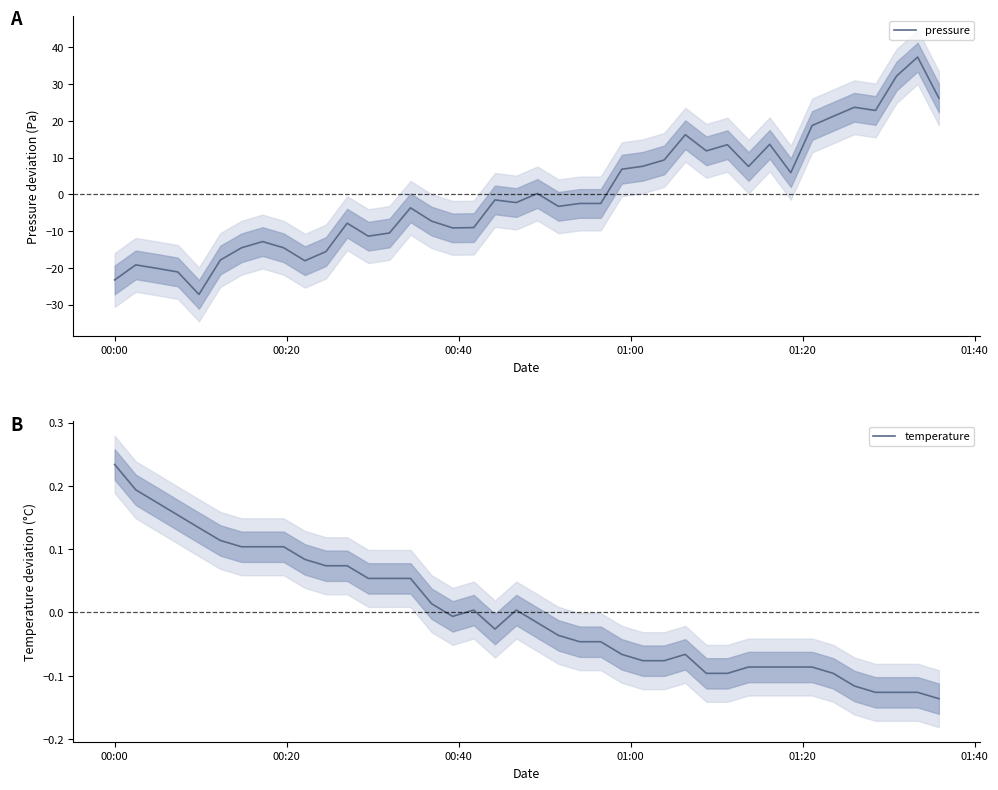

How many values in temperature are above zero?

18